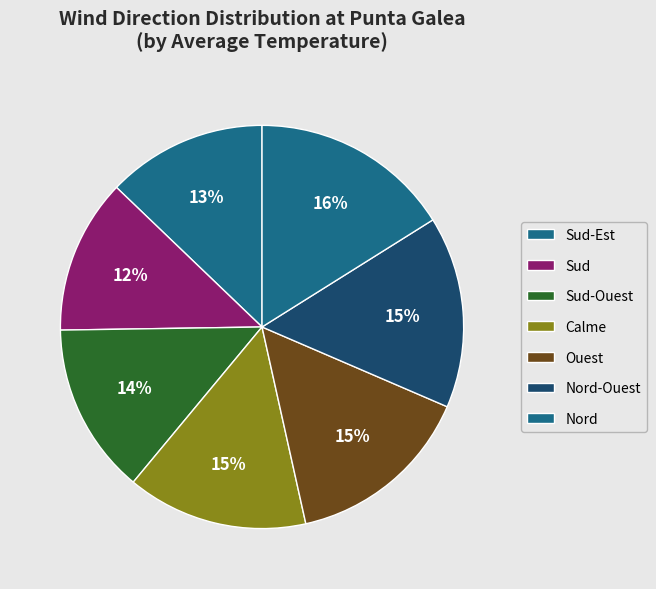

To the nearest percent, what percentage of the pie is Sud?

12%